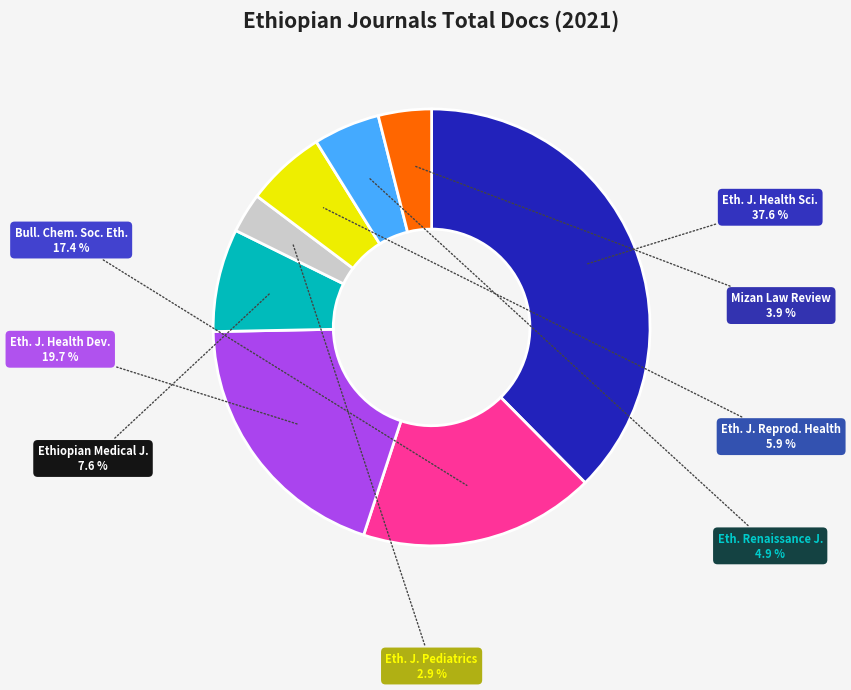

To the nearest percent, what is the difference between the largest and smallest slice percentages?

35%